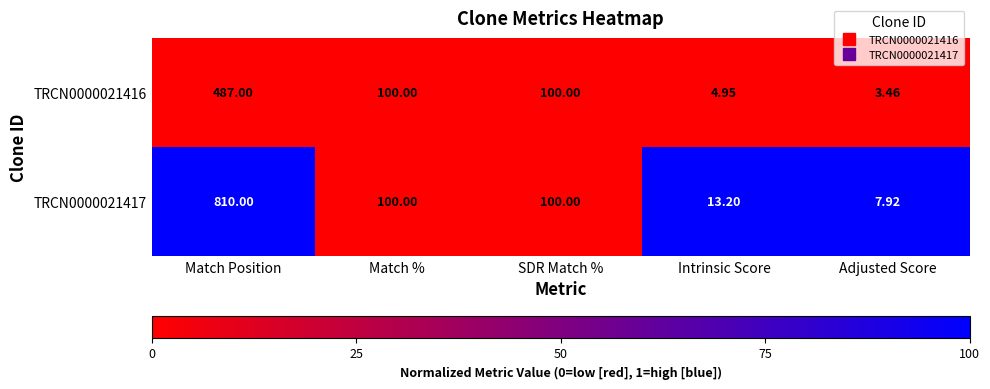

Rank the series by their average value, from highest to lowest.

TRCN0000021417, TRCN0000021416